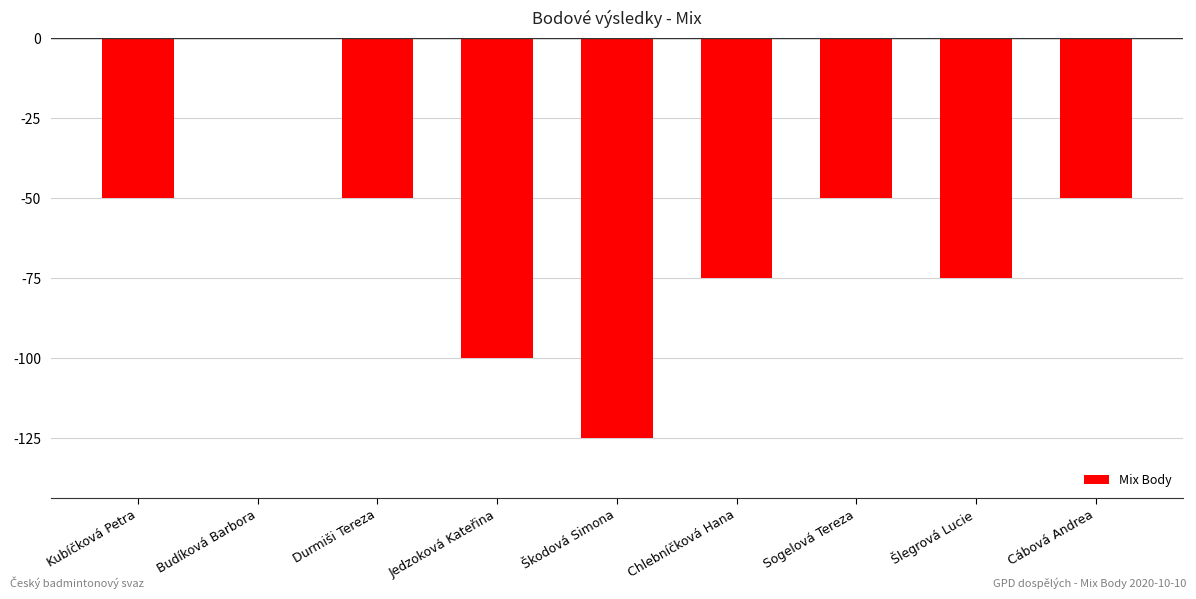

The value at Sogelová Tereza is -31. True or false?

False